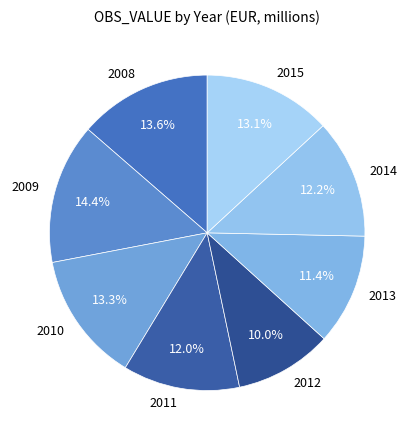

How many segments does this pie chart have?

8